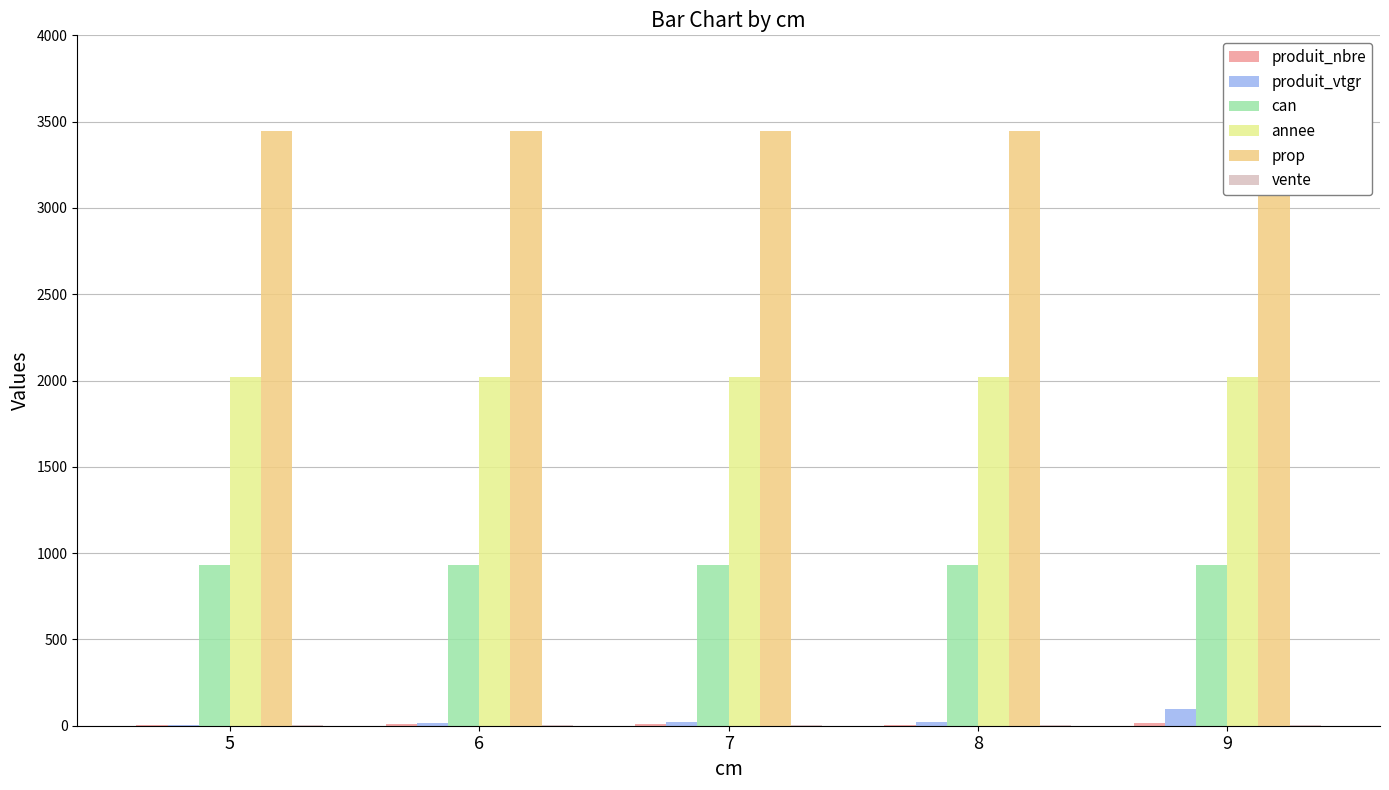

At how many categories does at least one series exceed 1474?

5